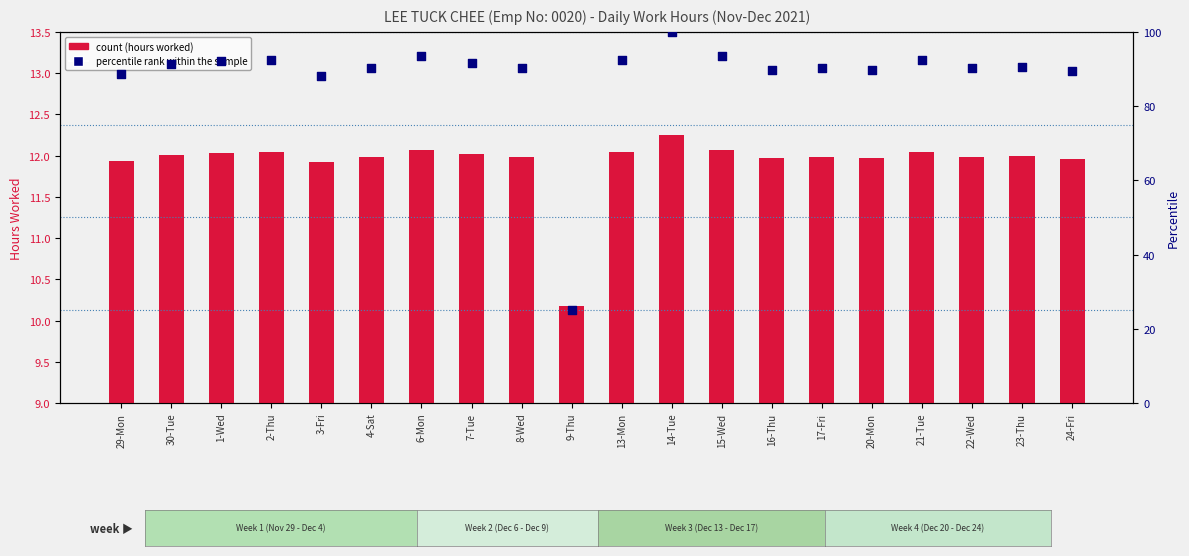

What is the total value across all series at 23-Thu?

102.6